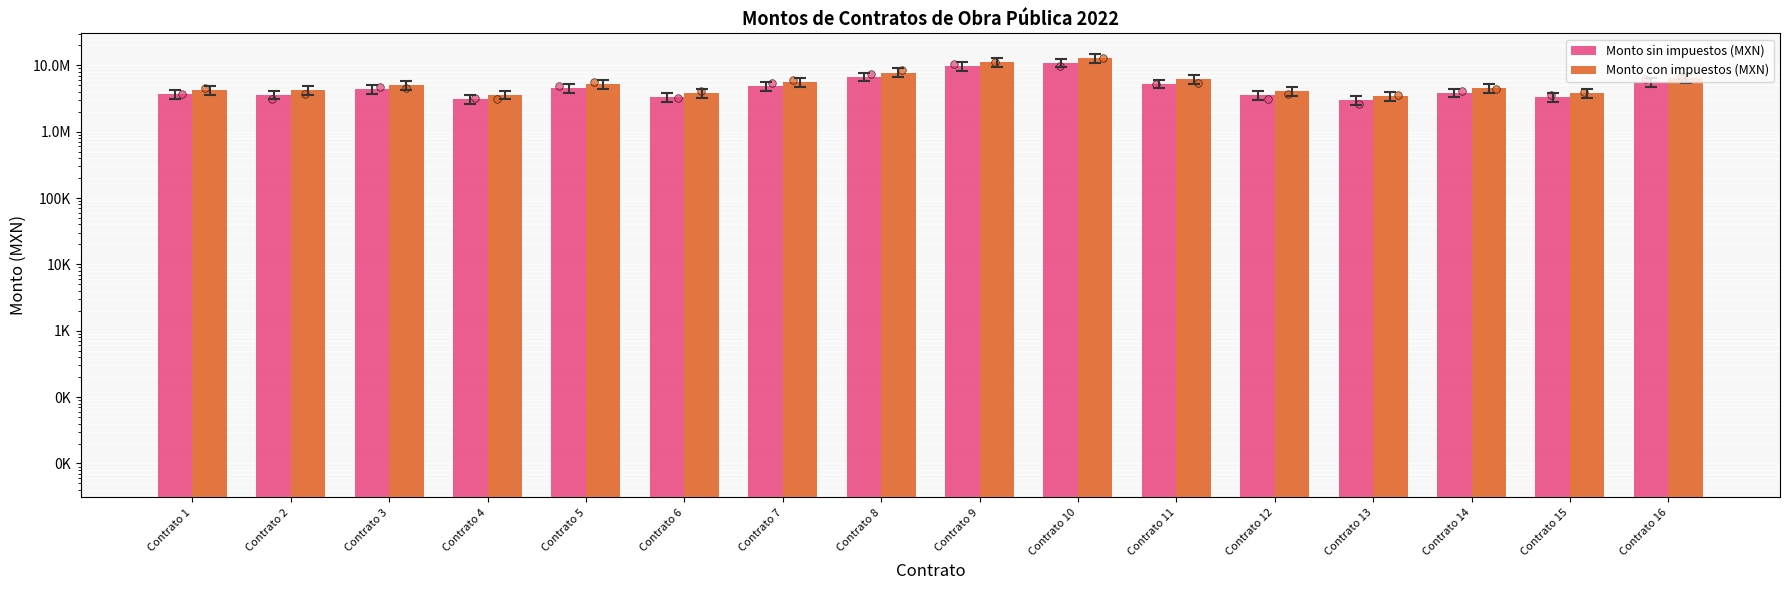

What are all the series names shown in the legend?

Monto sin impuestos (MXN), Monto con impuestos (MXN)